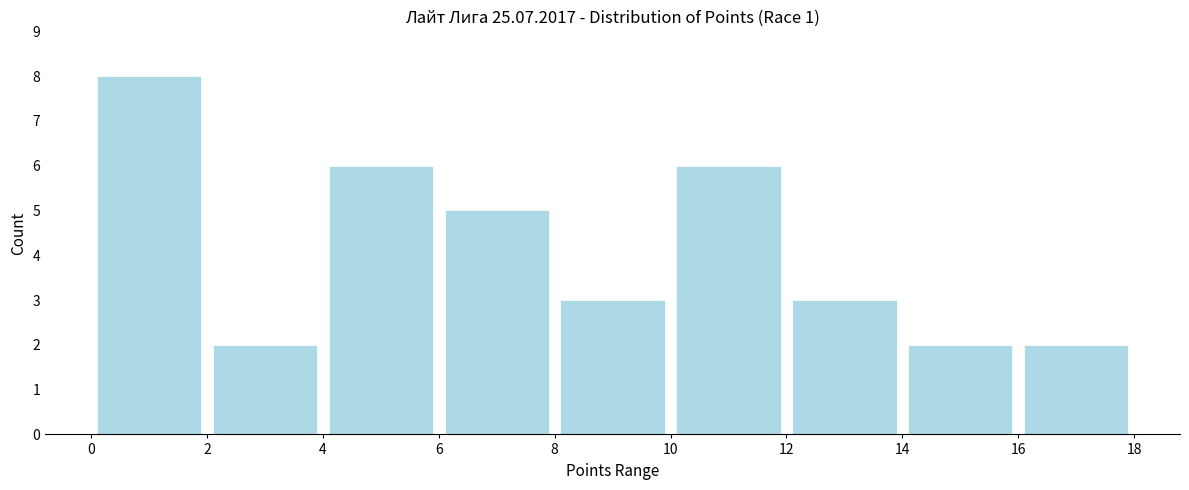

Reading left to right, list every bar in this chart as the range it spans on the x-axis followed by its height. The values are not printed on the chart, so give them approximately, as read against the axis.

0 to 2: 8
2 to 4: 2
4 to 6: 6
6 to 8: 5
8 to 10: 3
10 to 12: 6
12 to 14: 3
14 to 16: 2
16 to 18: 2